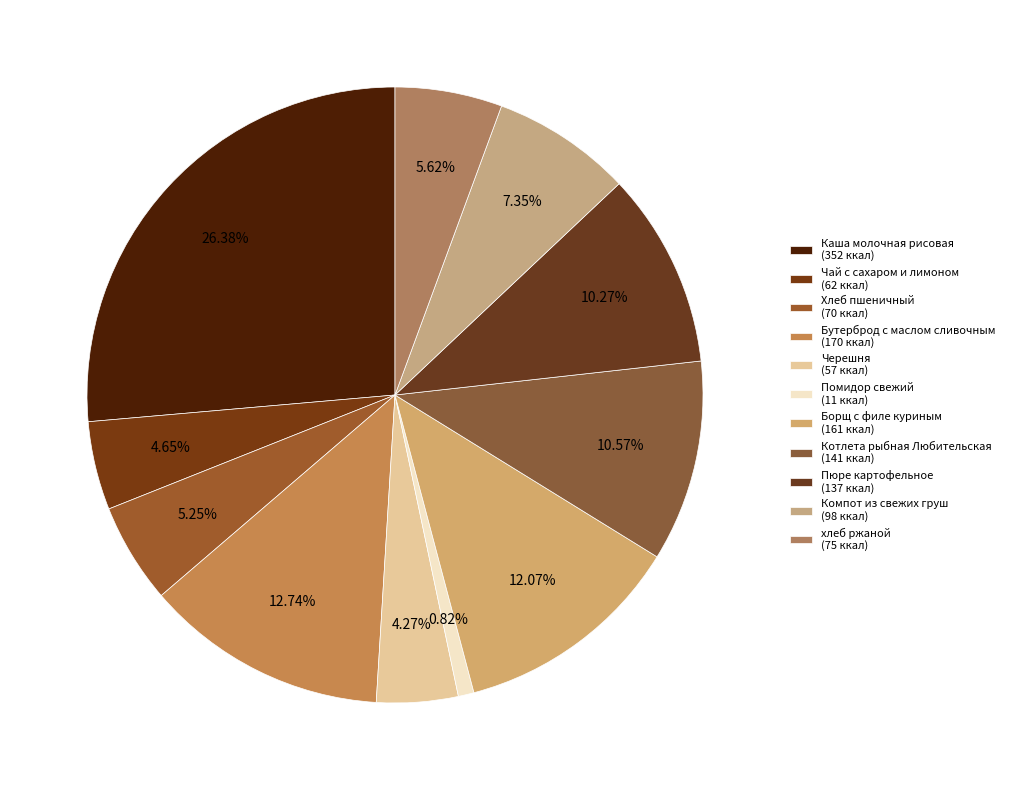

How many slices are in this pie chart?

11